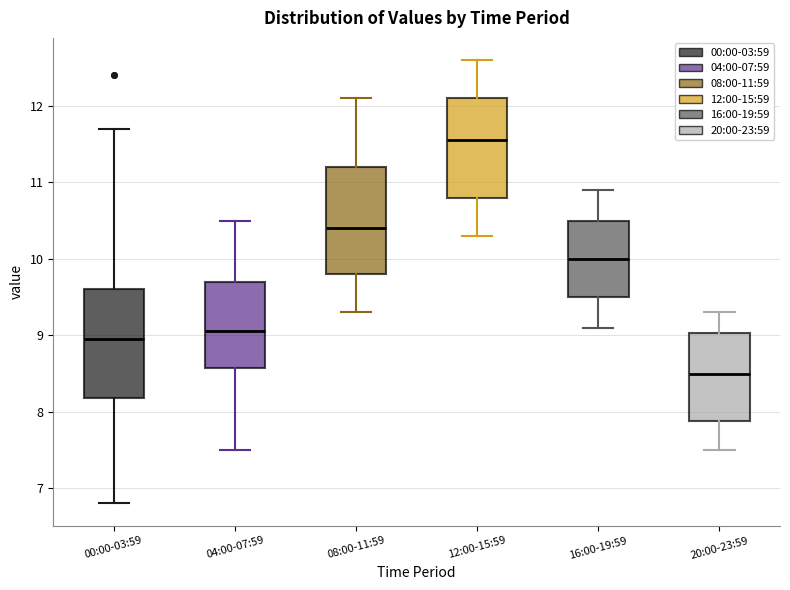

Reading left to right, read every box against the y-axis: the position of its median line, the range the box covers, and the ends of its whiskers. The values are not printed on the chart, so give them approximately, as read against the axis.

00:00-03:59: median 9.0, box 8.2 to 9.6, whiskers 6.8 to 11.7
04:00-07:59: median 9.1, box 8.6 to 9.7, whiskers 7.5 to 10.5
08:00-11:59: median 10.4, box 9.8 to 11.2, whiskers 9.3 to 12.1
12:00-15:59: median 11.6, box 10.8 to 12.1, whiskers 10.3 to 12.6
16:00-19:59: median 10.0, box 9.5 to 10.5, whiskers 9.1 to 10.9
20:00-23:59: median 8.5, box 7.9 to 9.0, whiskers 7.5 to 9.3